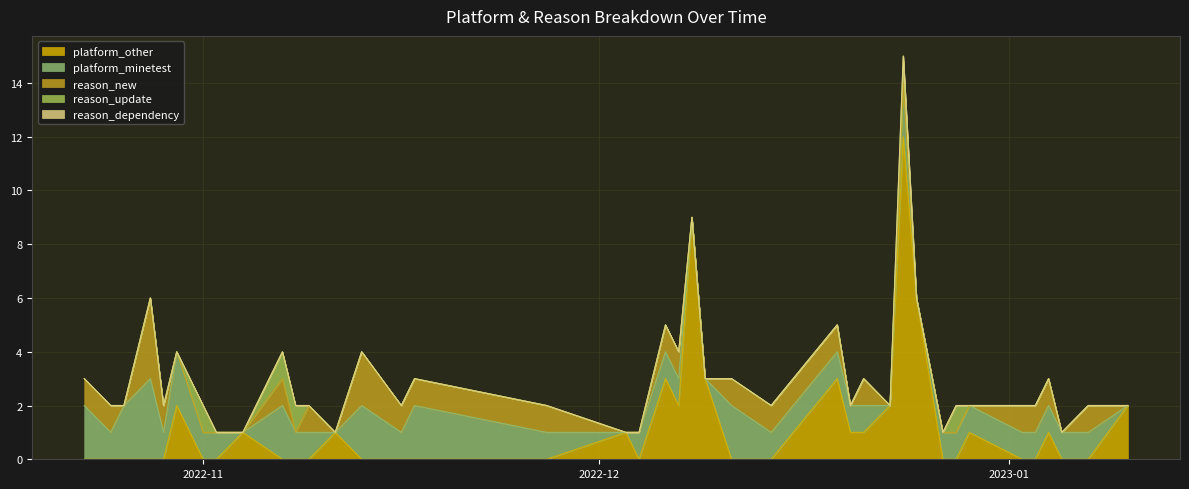

Reading left to right, list all the values displayed in this chart.

platform_other: 0	0	0	0	0	2	0	0	1	0	0	0	1	0	0	0	0	1	0	3	2	9	3	0	0	3	1	1	2	12	6	0	0	1	0	0	1	0	0	2
platform_minetest: 2	1	2	3	1	2	1	1	0	2	1	1	0	2	1	2	1	0	1	1	1	0	0	2	1	1	1	1	0	2	0	1	1	1	1	1	1	1	1	0
reason_new: 1	1	0	3	1	0	0	0	0	1	0	1	0	2	1	1	1	0	0	1	1	0	0	1	1	1	0	1	0	0	0	0	0	0	1	1	1	0	1	0
reason_update: 0	0	0	0	0	0	1	0	0	1	1	0	0	0	0	0	0	0	0	0	0	0	0	0	0	0	0	0	0	1	0	0	1	0	0	0	0	0	0	0
reason_dependency: 0	0	0	0	0	0	0	0	0	0	0	0	0	0	0	0	0	0	0	0	0	0	0	0	0	0	0	0	0	0	0	0	0	0	0	0	0	0	0	0